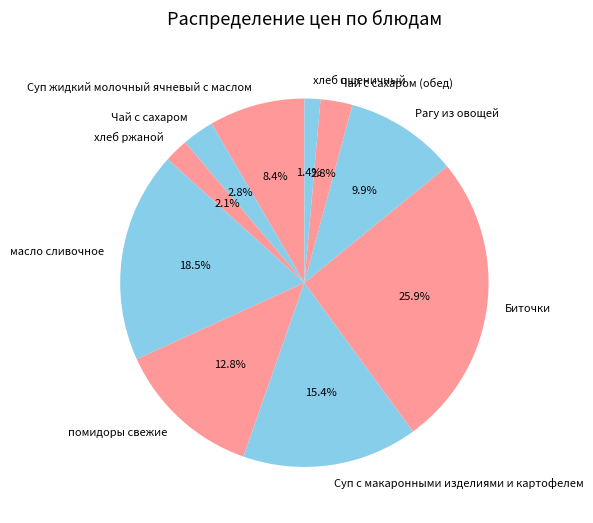

How many segments does this pie chart have?

10